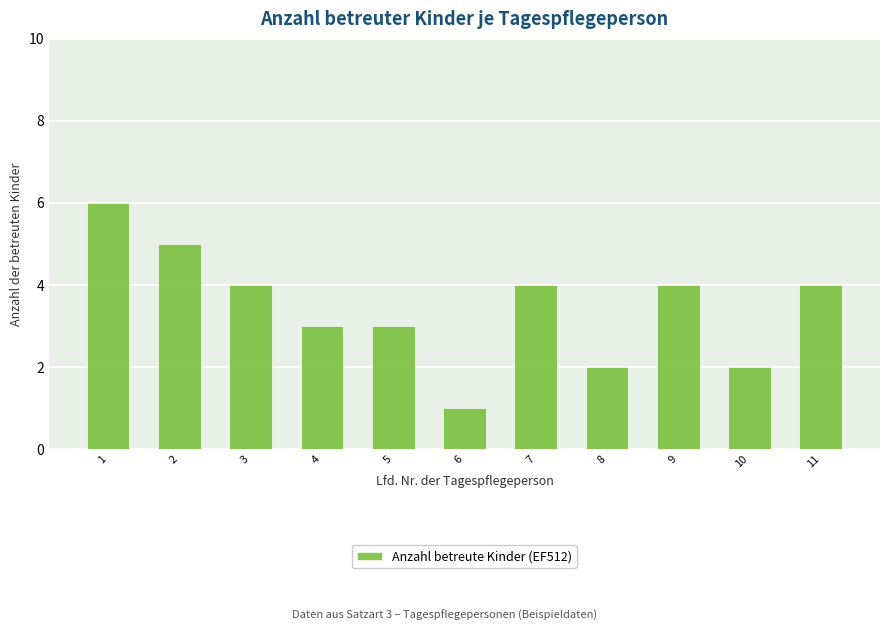

Approximately how many times larger is the value at 1 compared to 9?

1.5